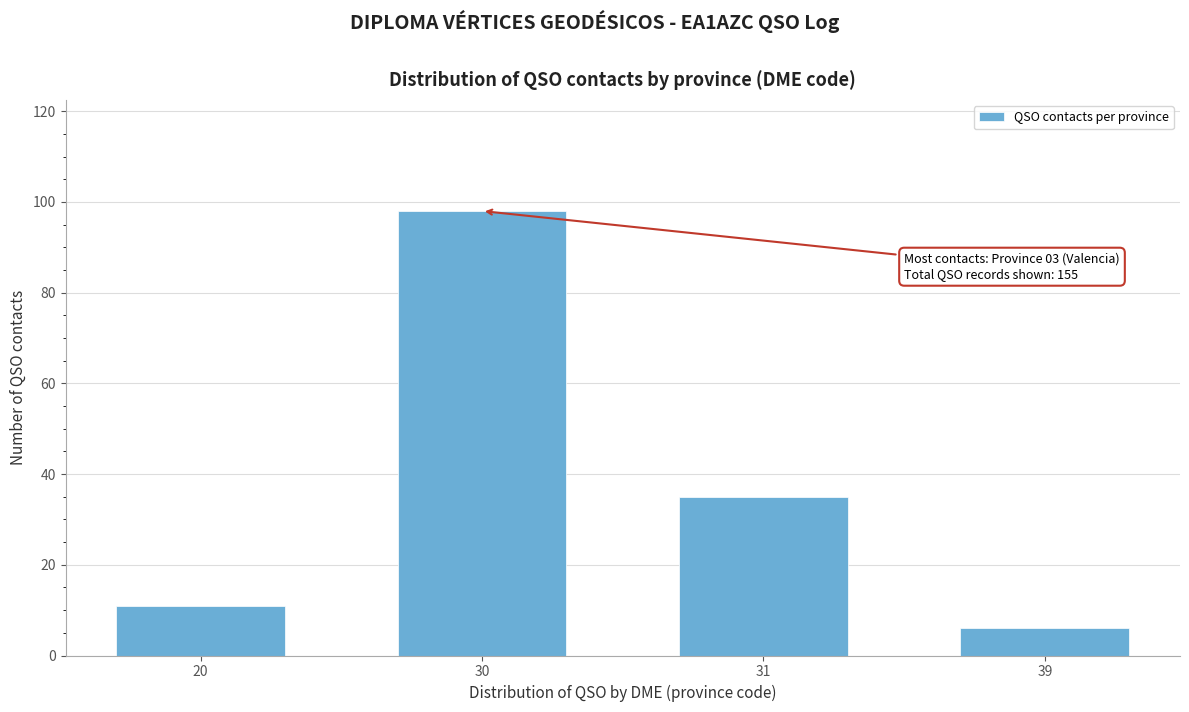

Reading left to right, transcribe all the data shown in this chart.

20=11	30=98	31=35	39=6